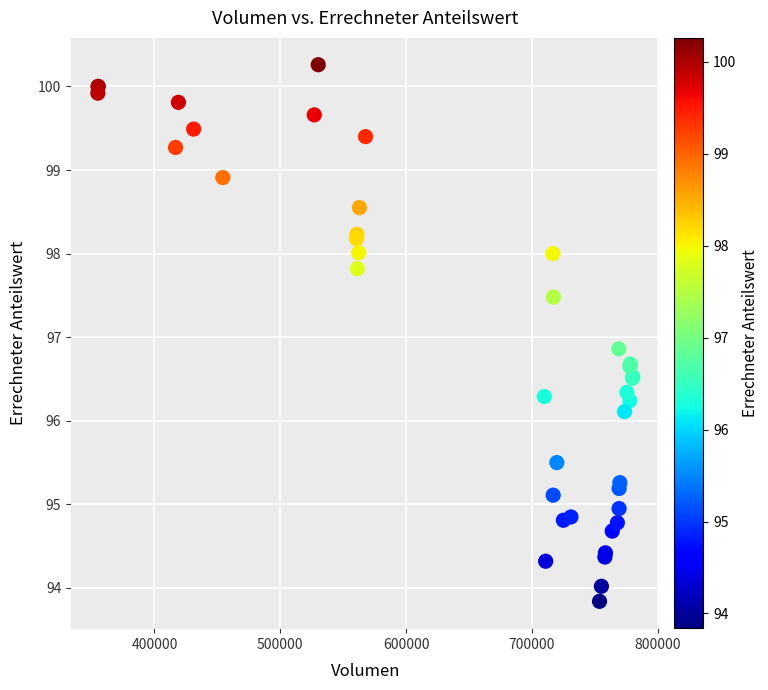

What Y value in the scatter plot is closest to 97?

96.9